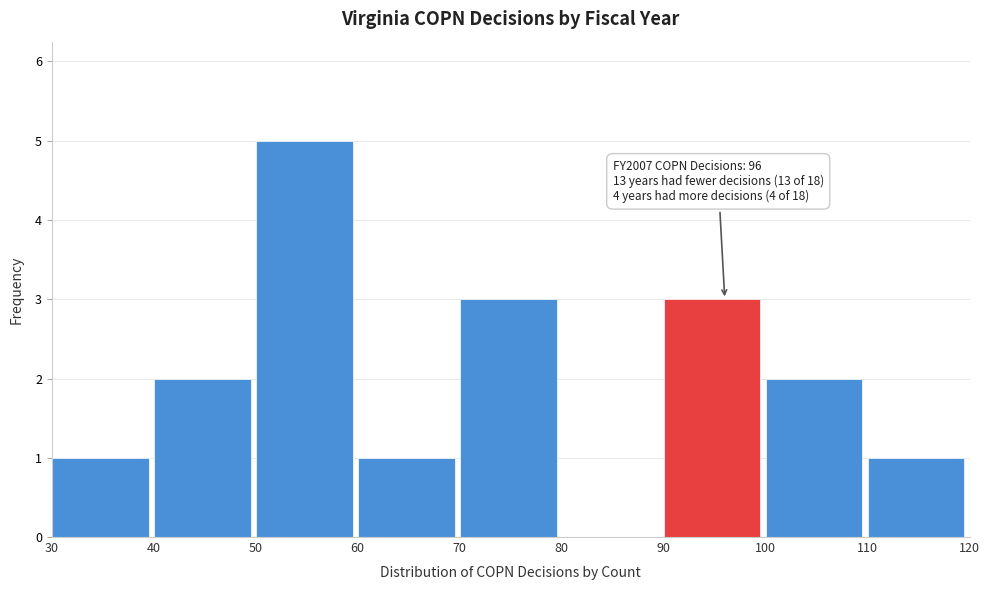

Over which range of the x-axis is the bar tallest?

50 to 60